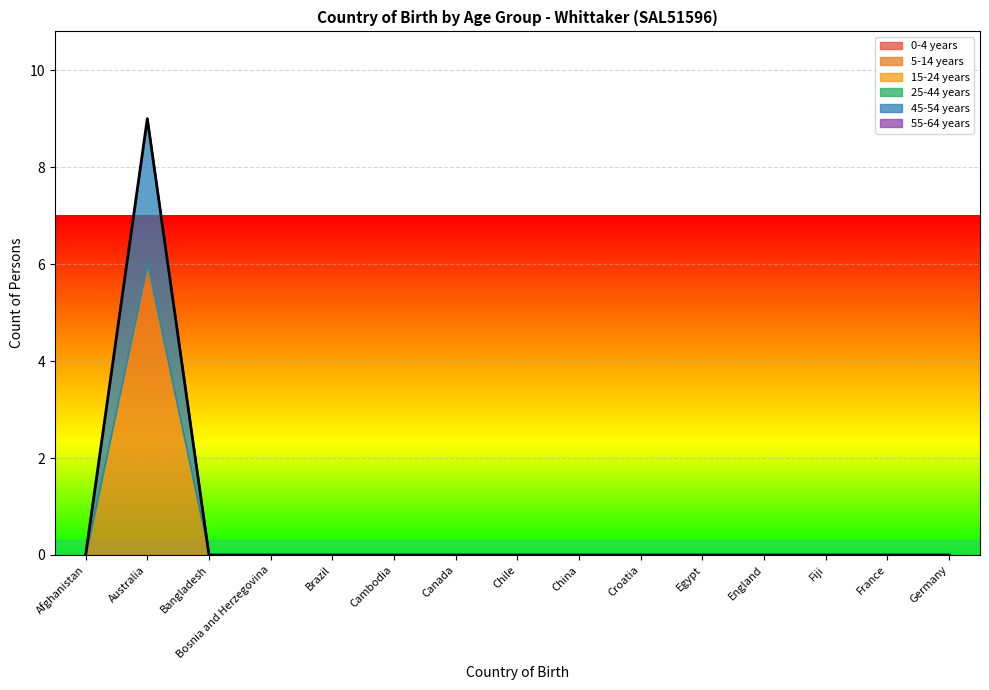

What is the label of the 2nd point from the left?

Australia